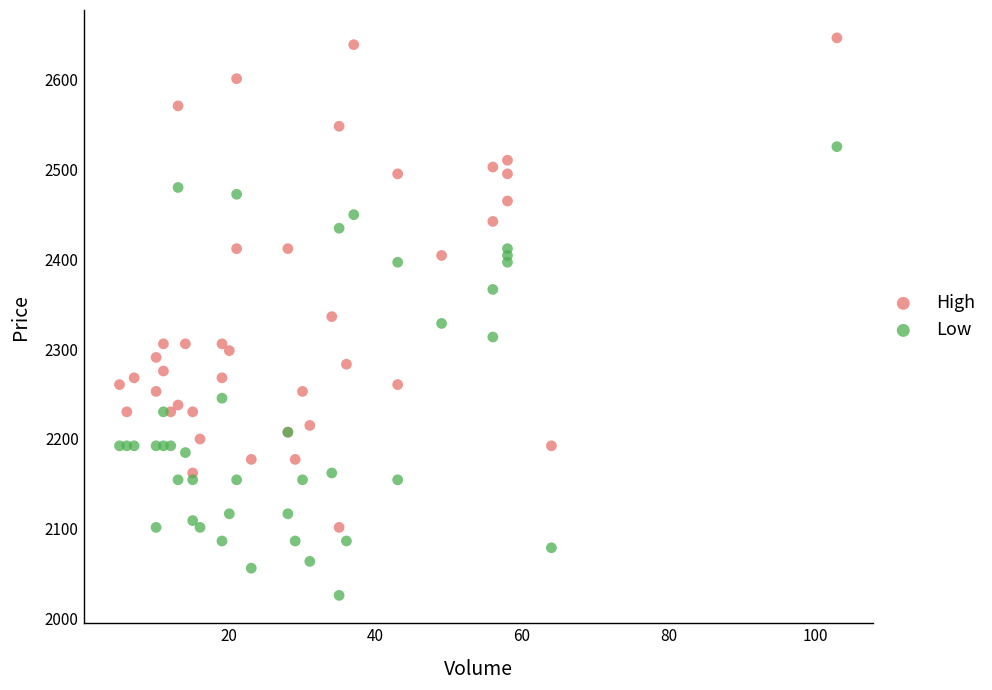

What are all the series names shown in the legend?

High, Low